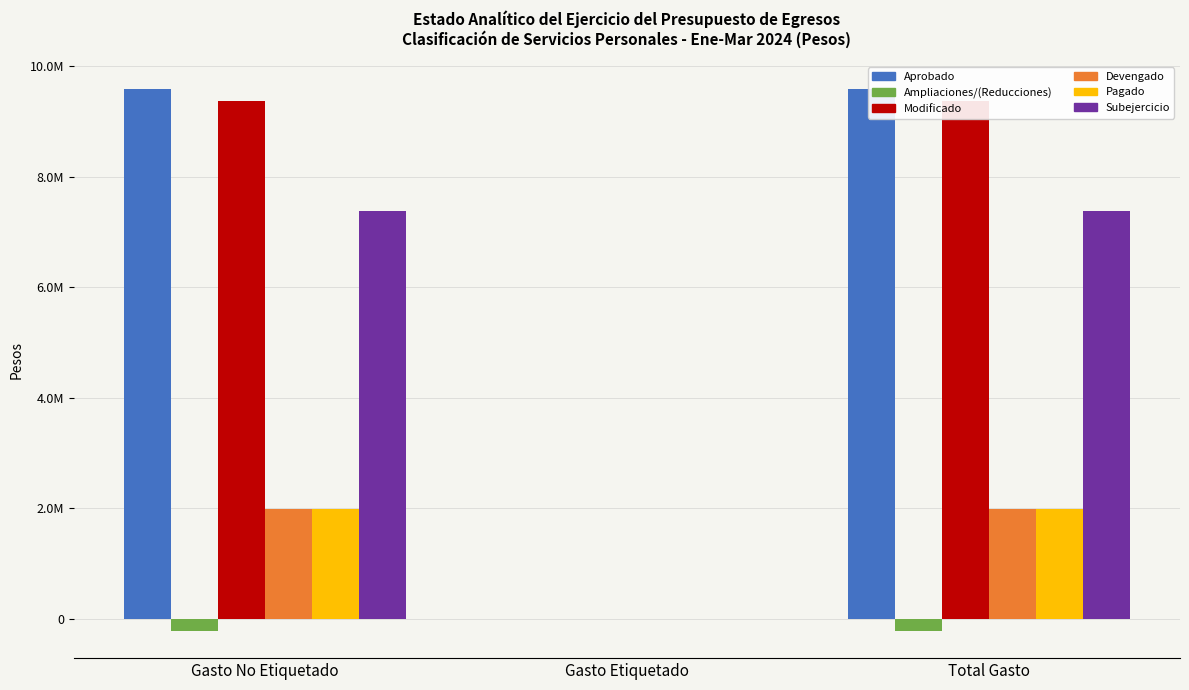

What is the label of the 3rd bar from the right?

Gasto No Etiquetado